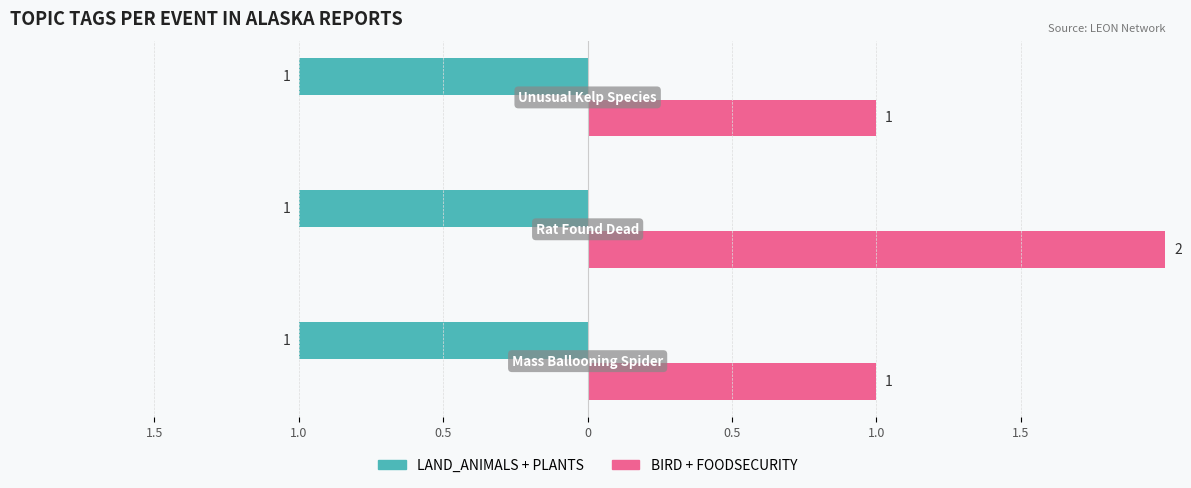

What is the difference between the maximum and second lowest values in the BIRD series?

1